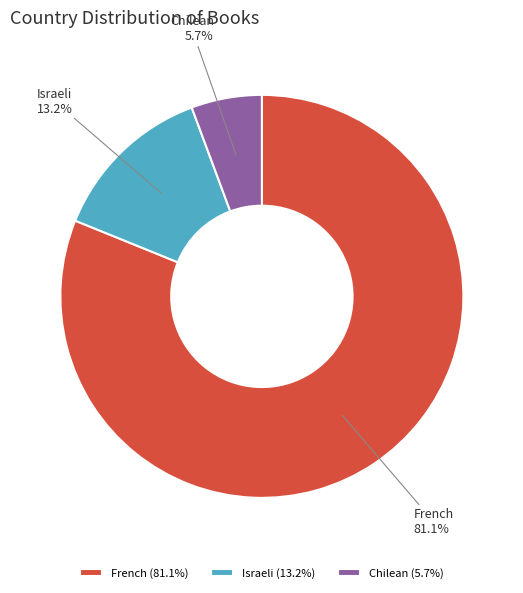

How many slices are in this pie chart?

3